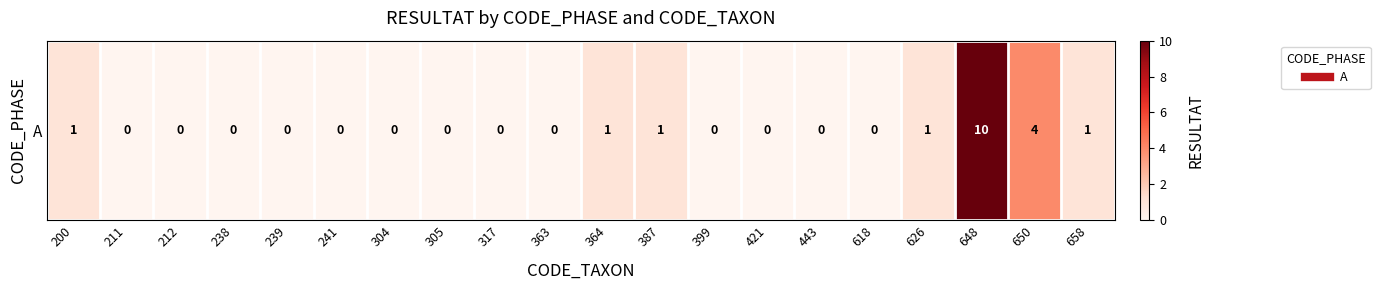

At which label is the value closest to 5?

650